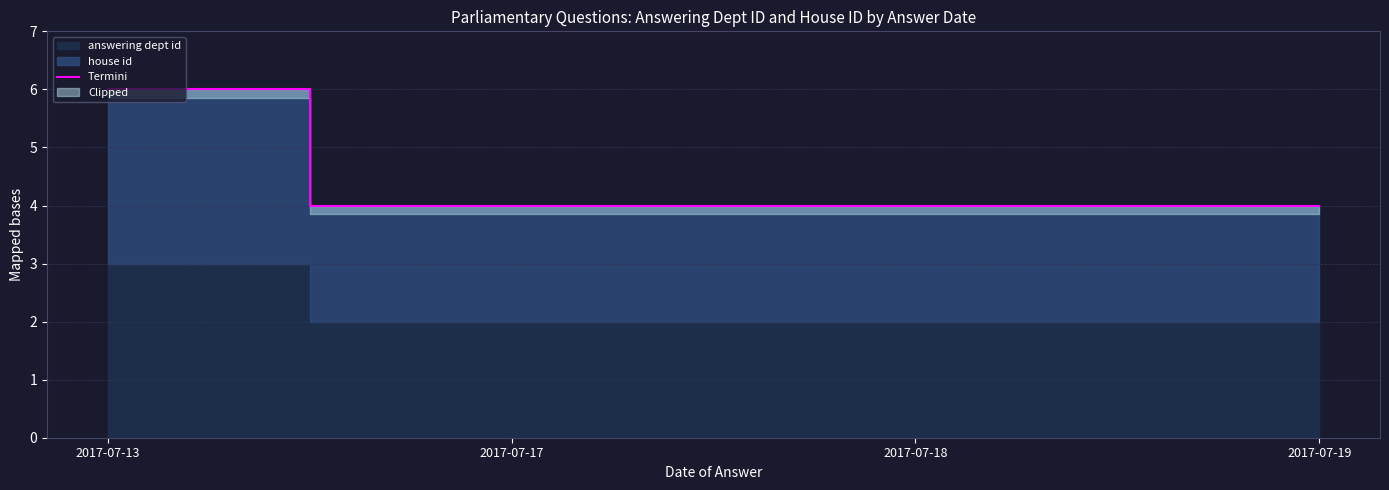

True or false: Termini has more than 1 interior local peaks.

False